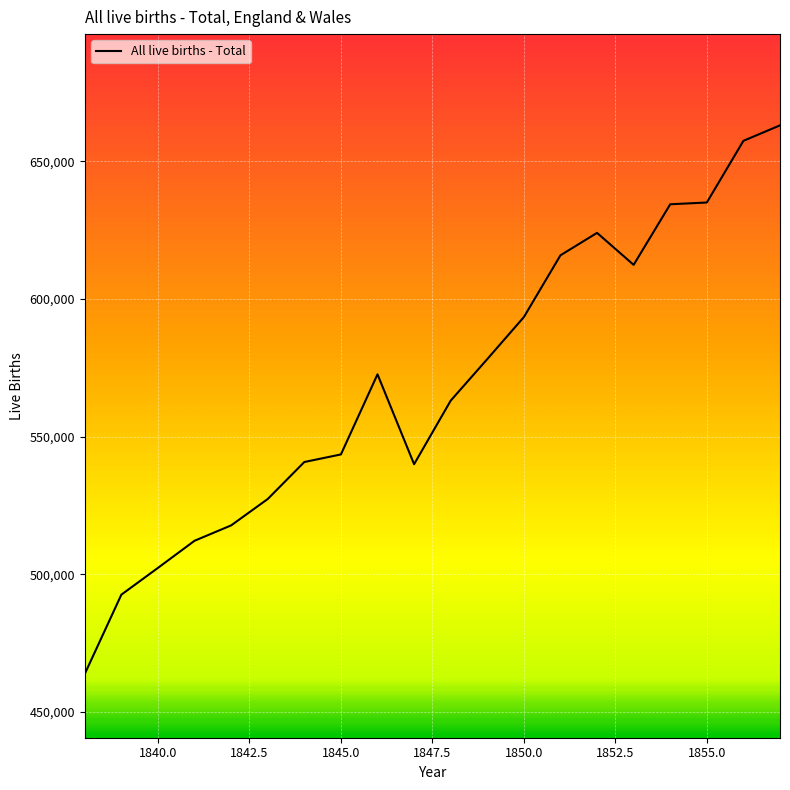

What is the difference between the maximum and minimum values?

199284